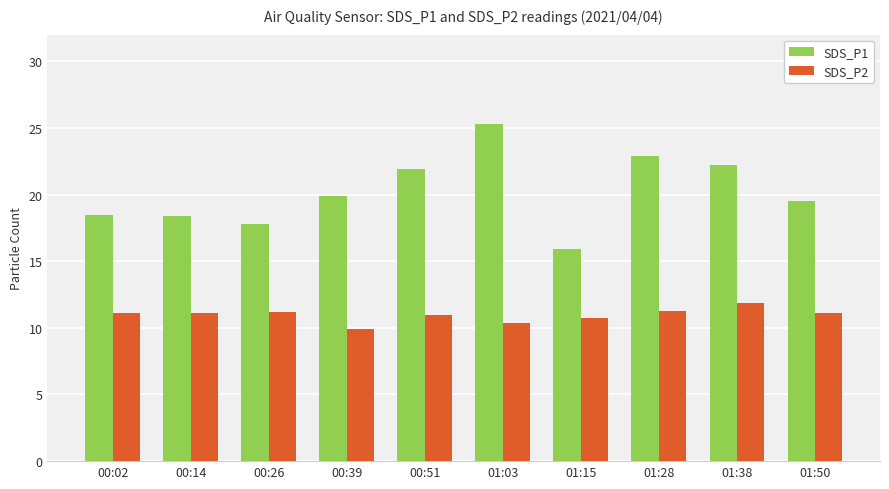

Are the bars grouped side by side (vs. stacked)?

Yes